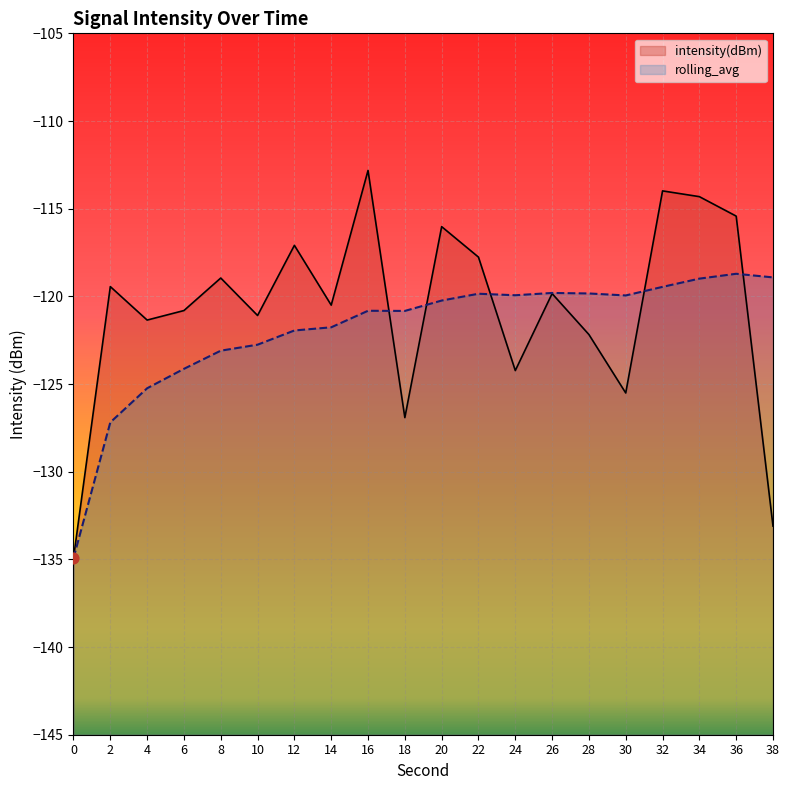

At which category is the sum across all series the highest?

34